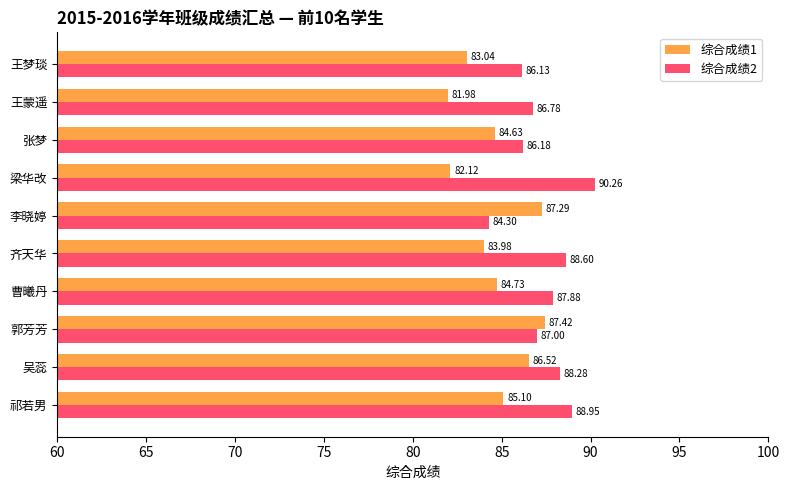

List the series in order of their overall mean, lowest first.

综合成绩1, 综合成绩2